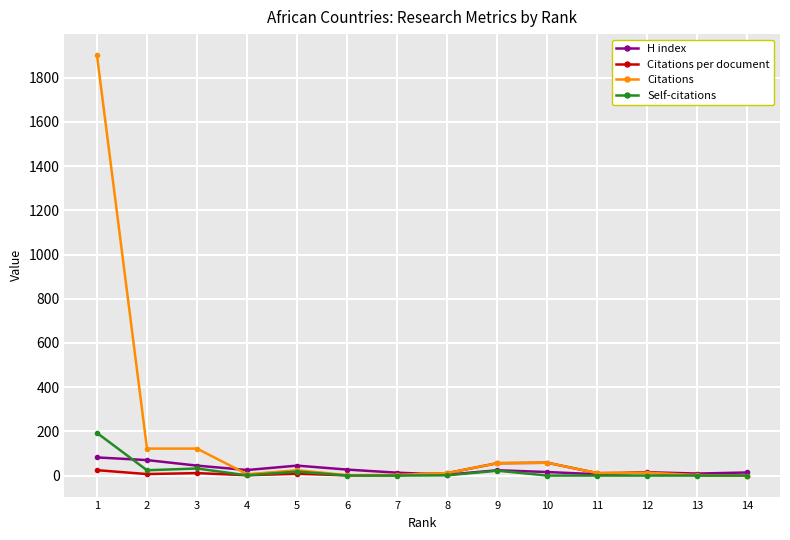

What is the highest value of the Self-citations series?

193.0